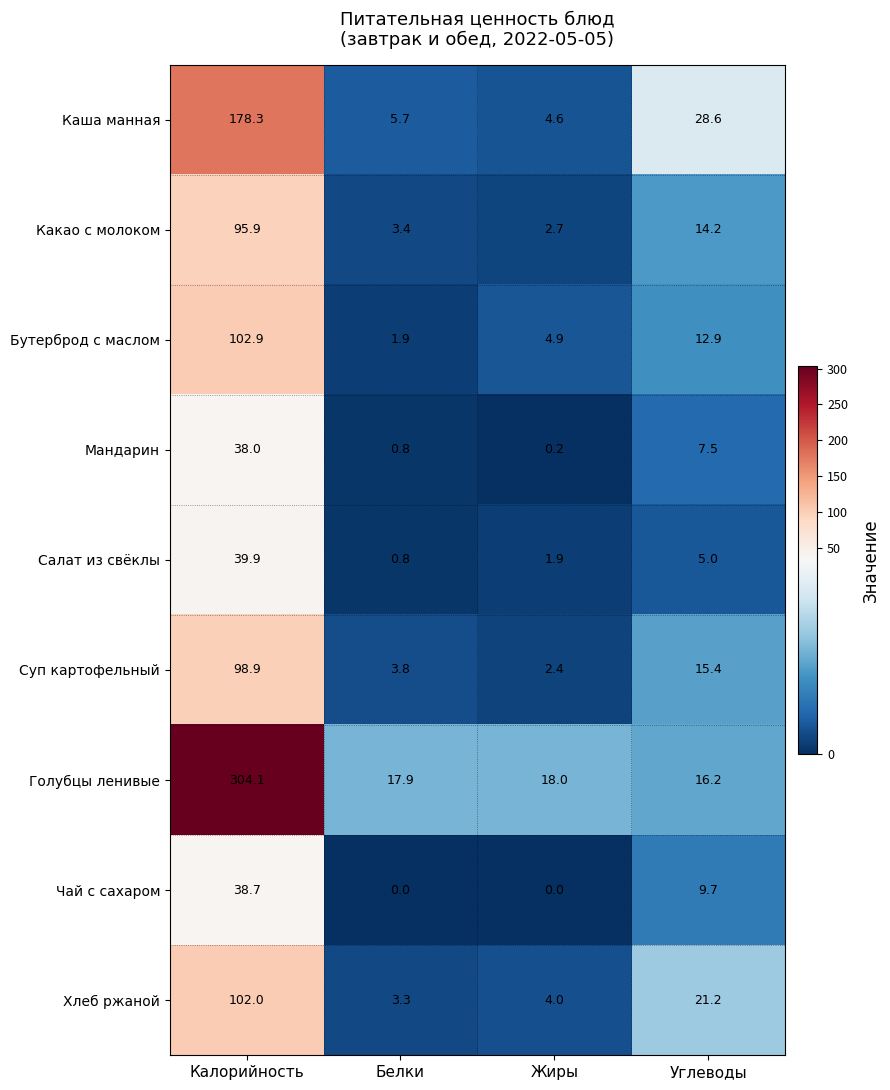

What is the difference between the highest and lowest values at Белки?

17.9